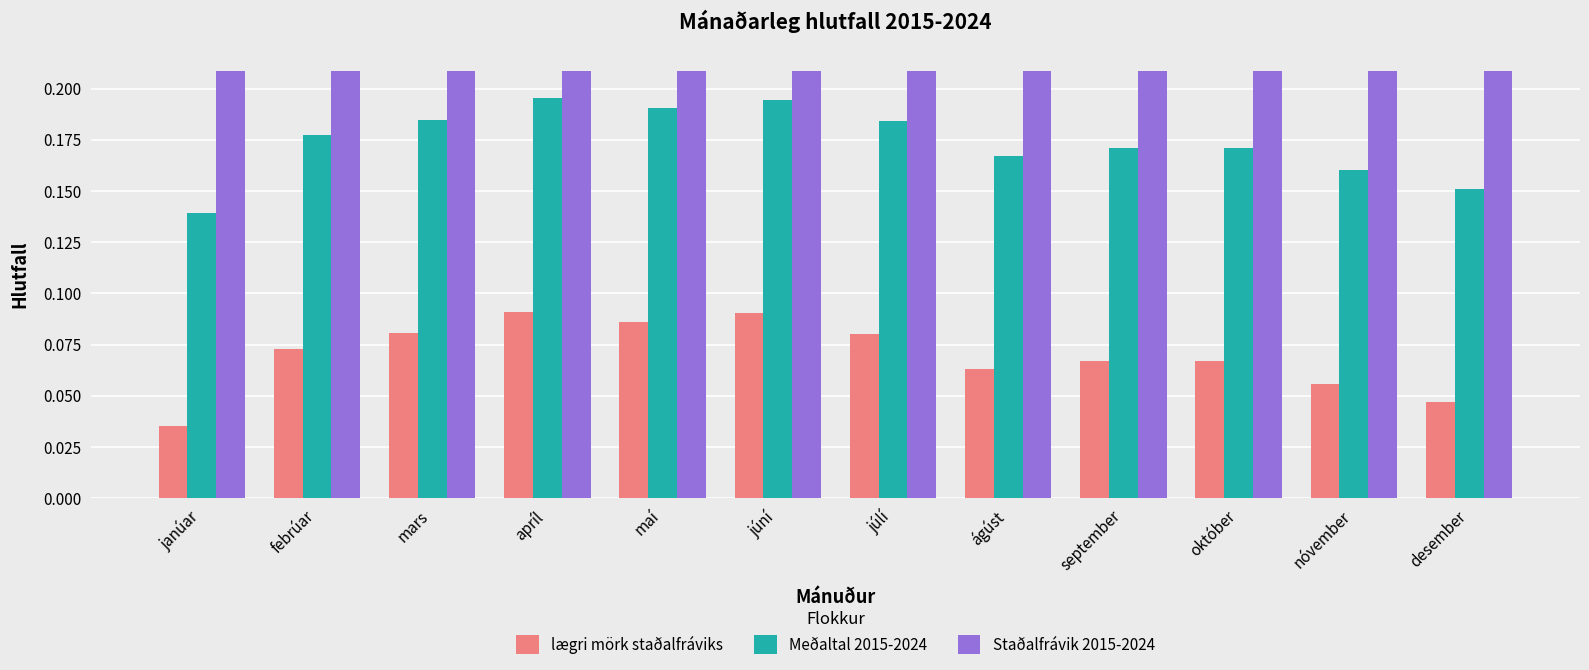

Where is lægri mörk staðalfráviks nearest to the value 0?

janúar